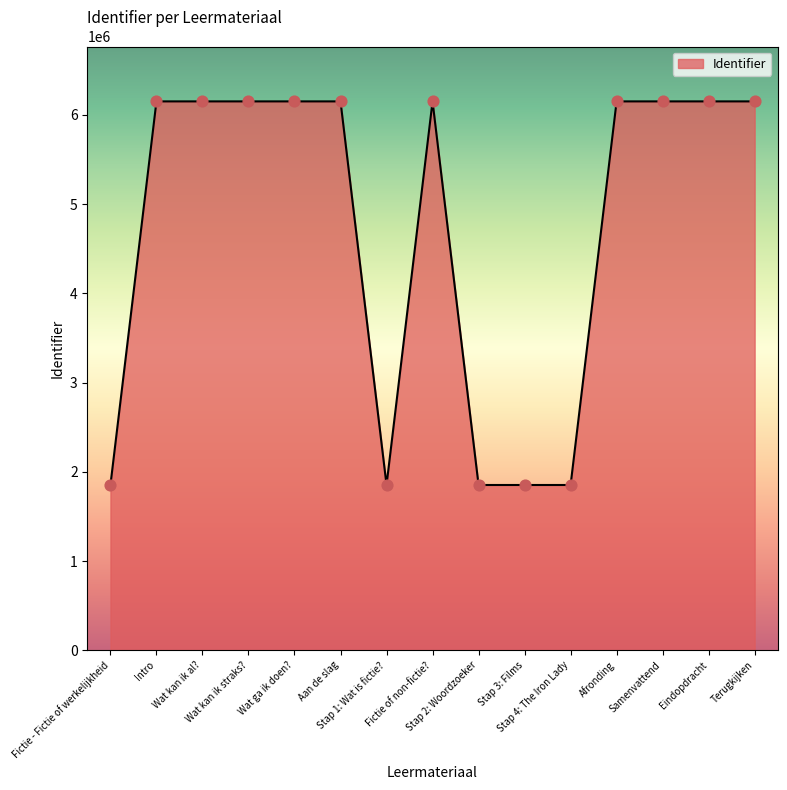

What is the ratio of the value at Stap 1: Wat is fictie? to the value at Wat kan ik straks??

0.3